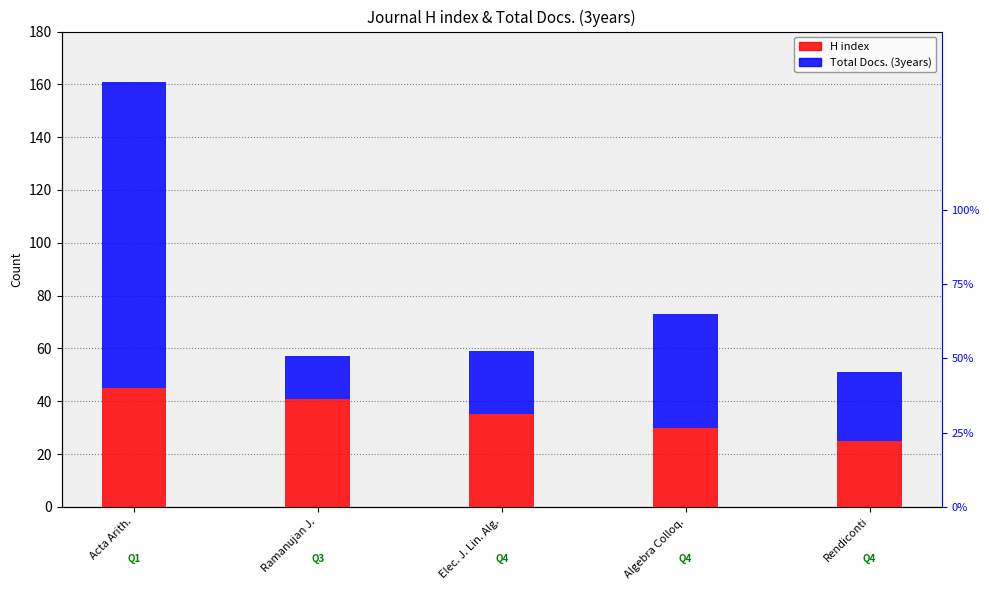

What is the label of the 1st bar from the left?

Acta Arith.